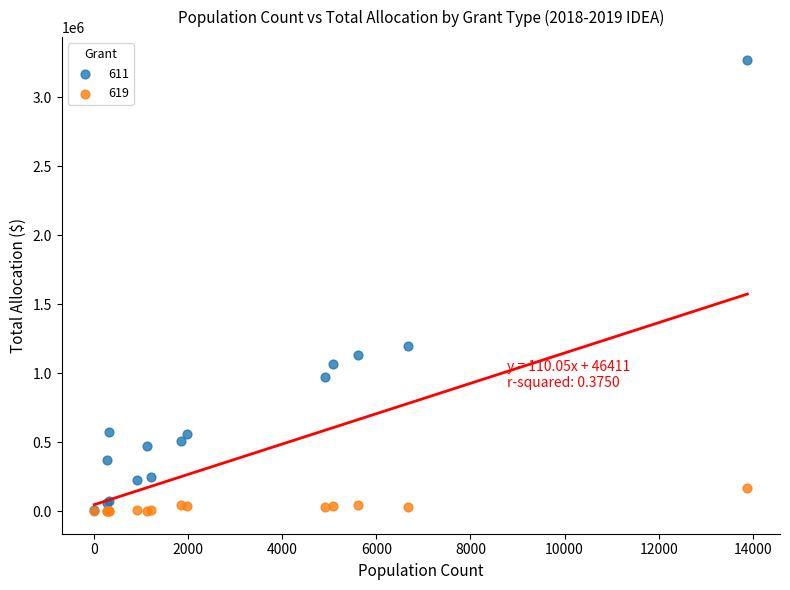

Across all series, what Y value is closest to 1636909?

1200069